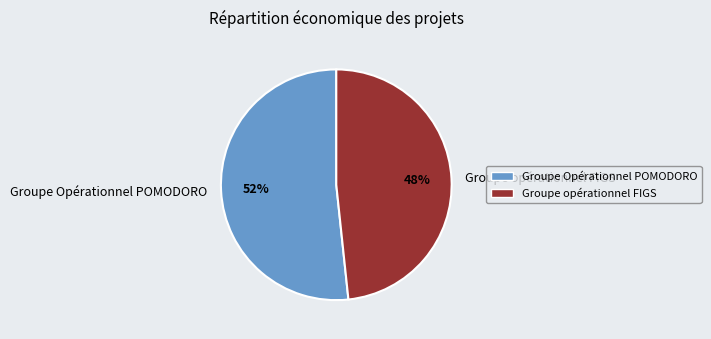

To the nearest percent, what portion does Groupe Opérationnel POMODORO represent?

52%